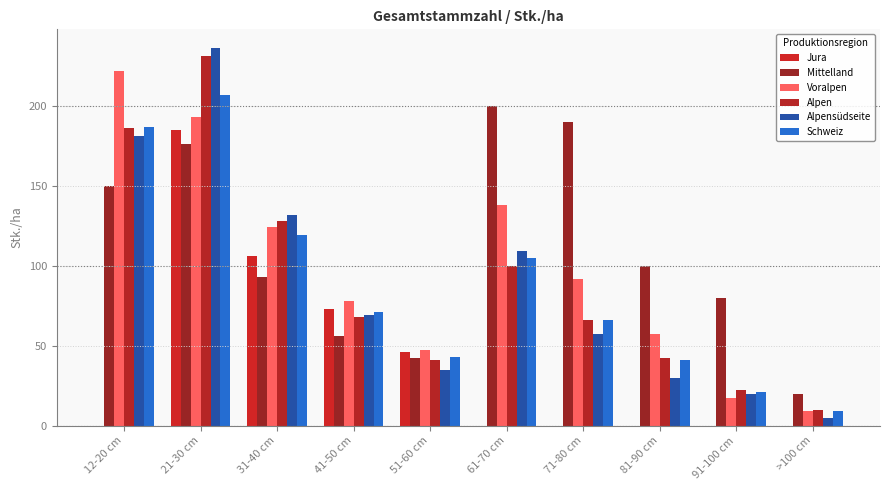

The value of Mittelland at 71-80 cm is 261. True or false?

False